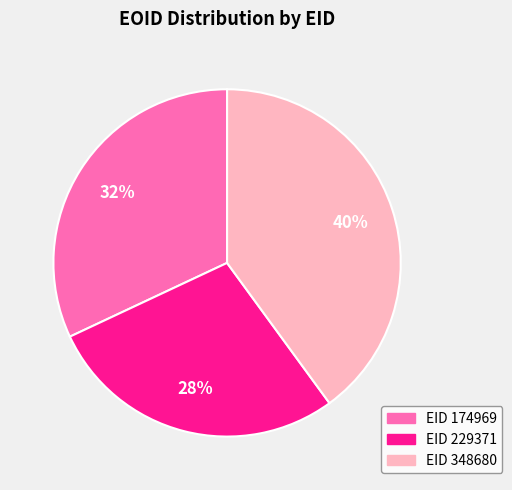

Is there any slice that represents more than half of the pie?

No